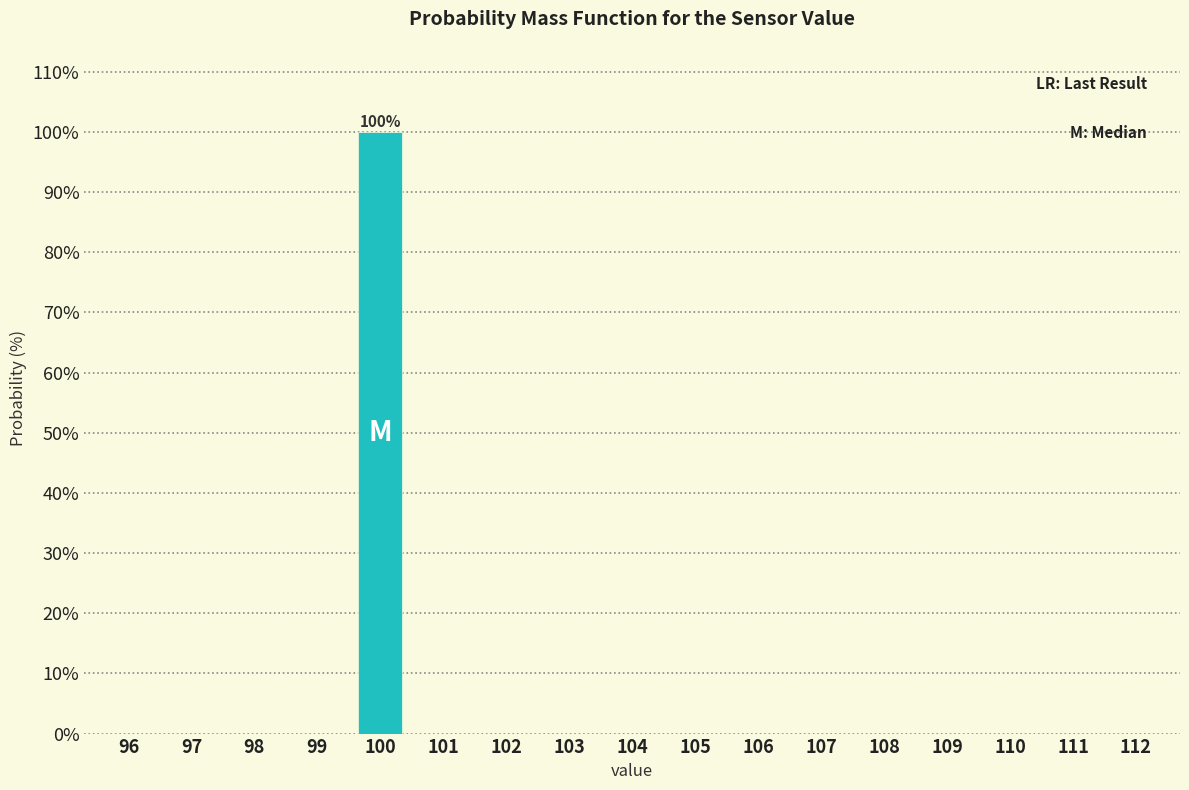

Reading right to left, extract all data points from this chart.

112=0	111=0	110=0	109=0	108=0	107=0	106=0	105=0	104=0	103=0	102=0	101=0	100=100	99=0	98=0	97=0	96=0